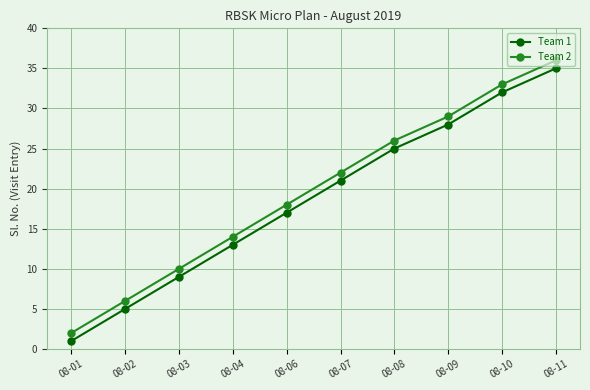

True or false: Team 1 and Team 2 cross at least once.

False